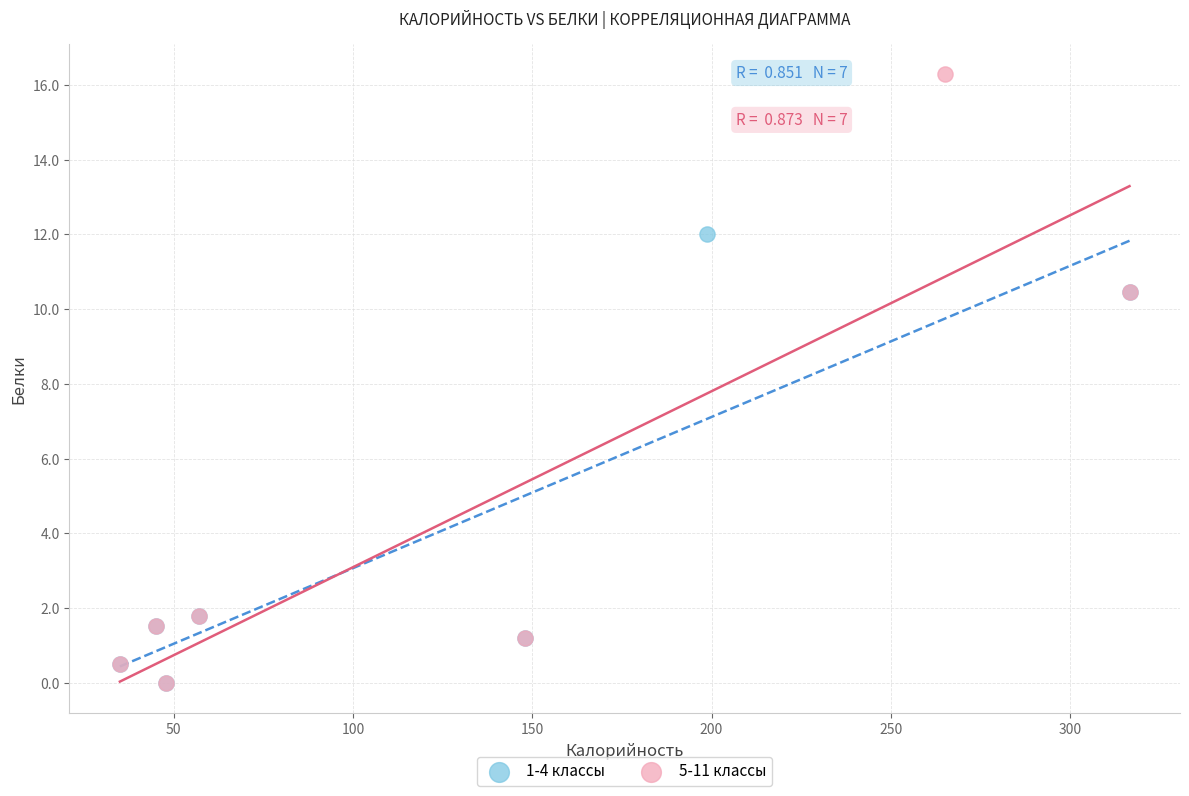

Which series contains the highest Y value?

5-11 классы